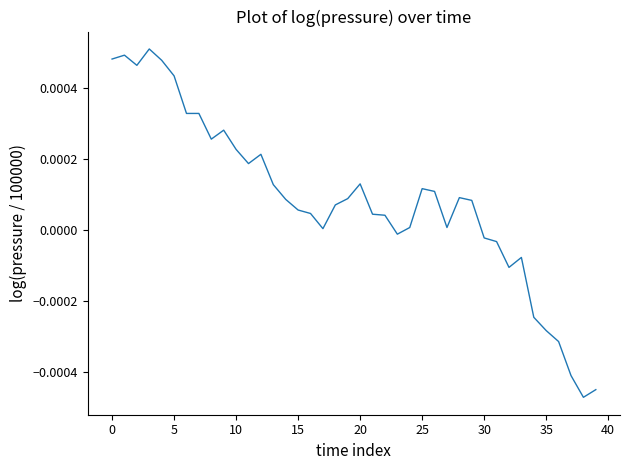

True or false: there are more than 2 points higher than both neighbors.

True